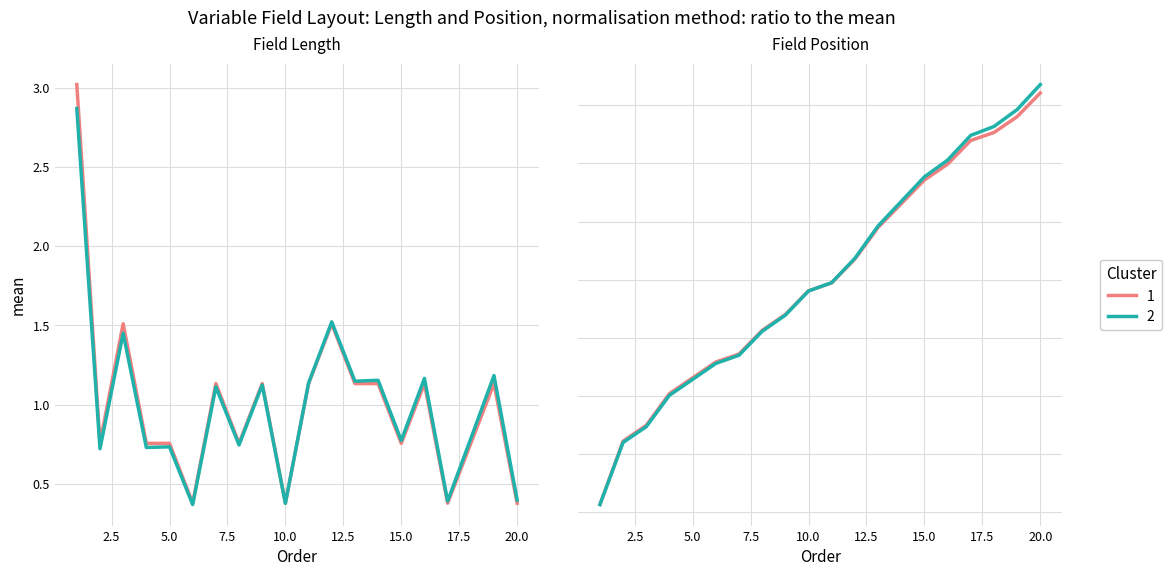

How many data points in Longitud_cluster2 are above 1?

10